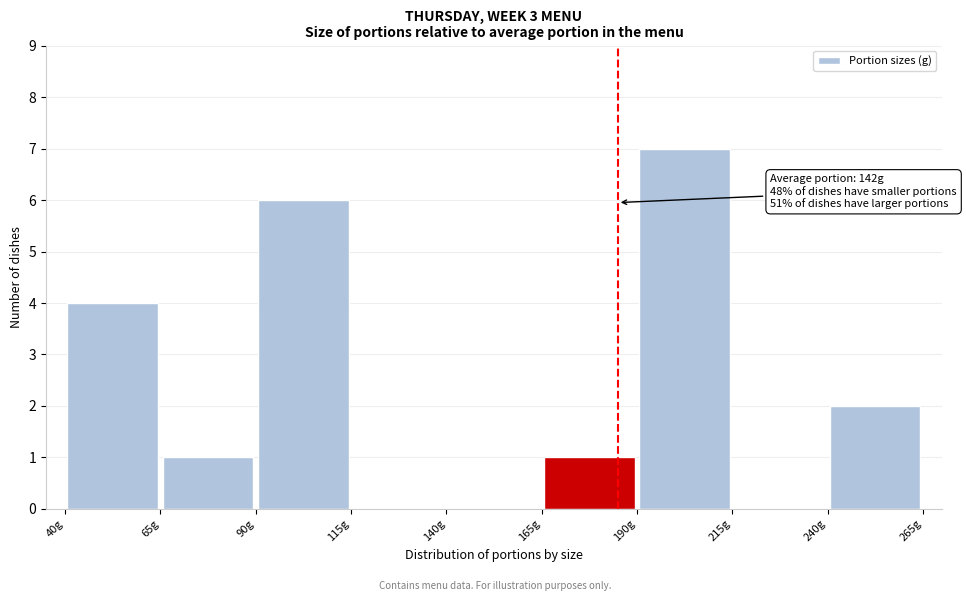

Which range on the x-axis has the tallest bar?

190 to 215